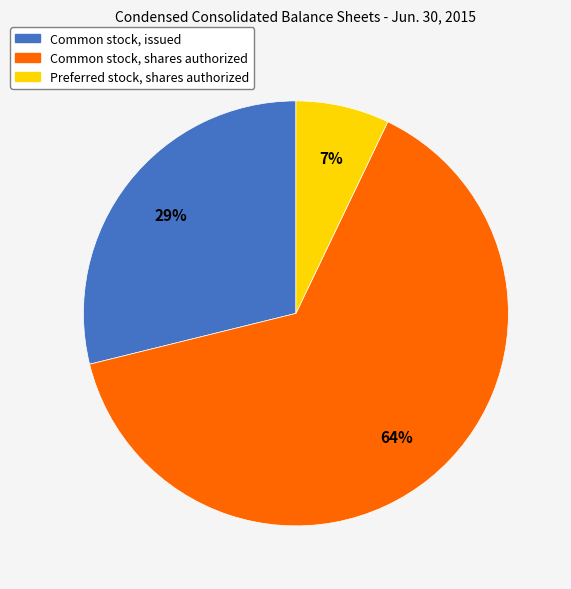

What is the smallest slice in the pie chart?

Preferred stock, shares authorized